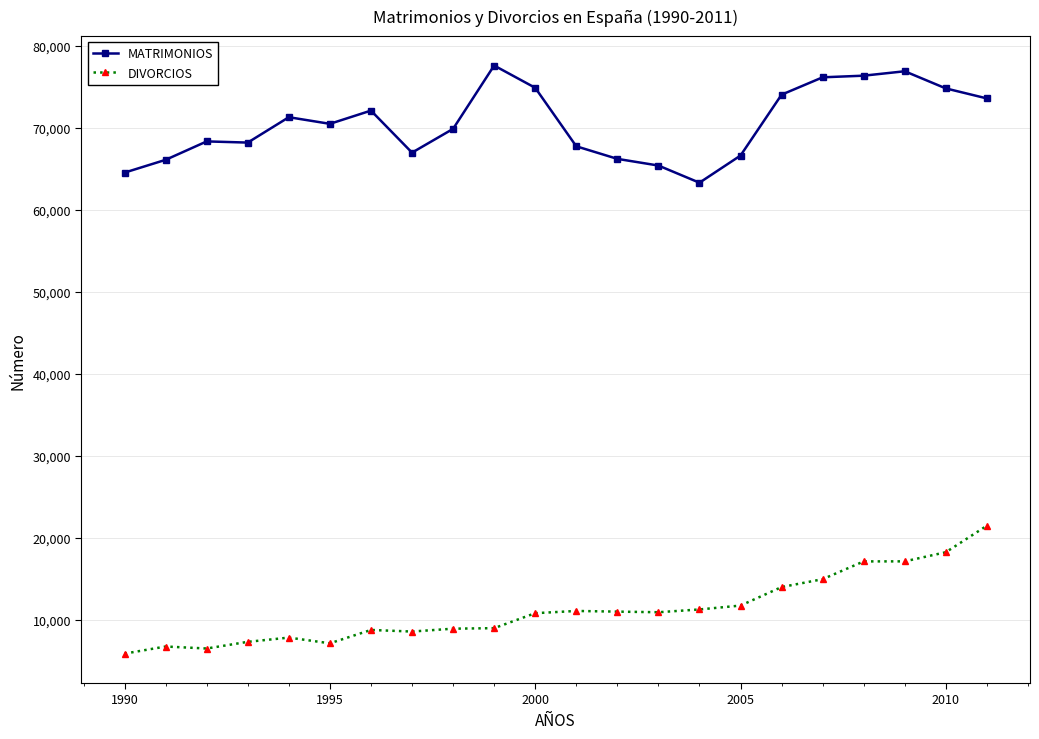

Which series has the largest total across all categories?

MATRIMONIOS